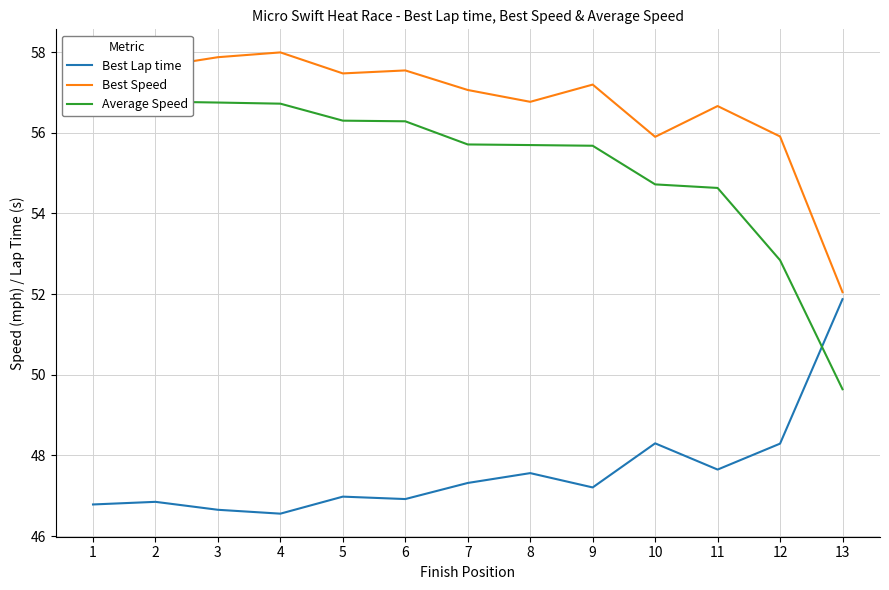

How many values in the Best Lap time series are below 47?

6